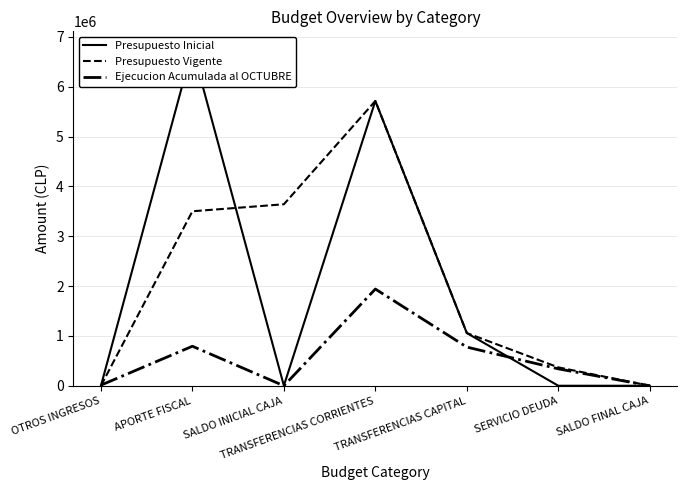

How many intersections are there between Presupuesto Inicial and Presupuesto Vigente?

1